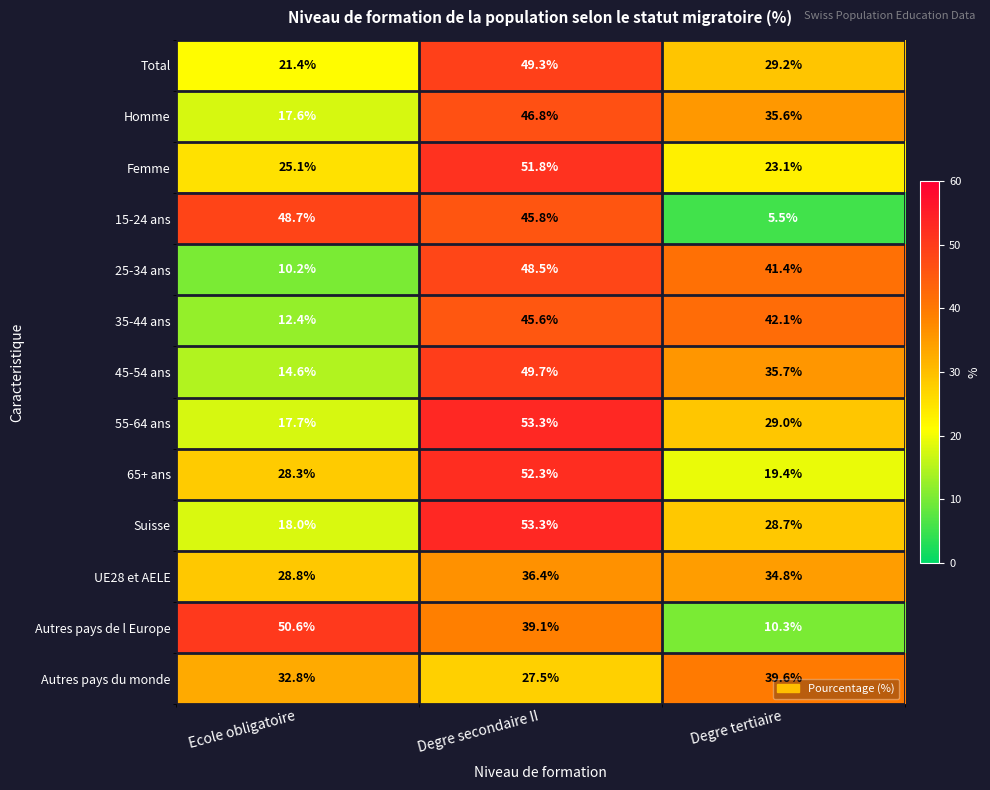

What is the difference between the maximum and second lowest values in the Suisse series?

24.6